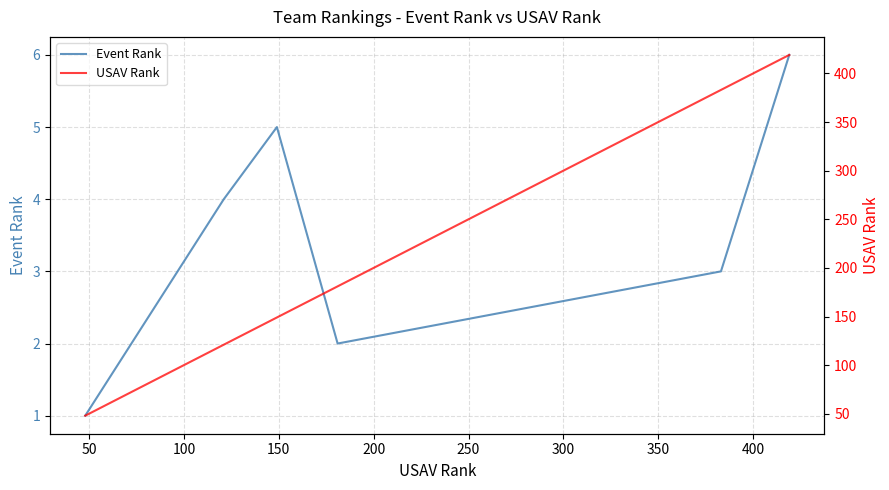

Does the chart display data point markers on the line(s)?

No